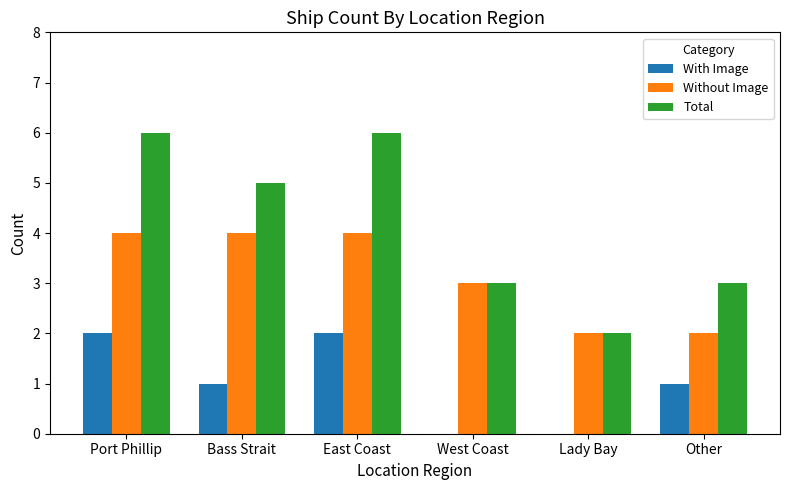

Read the Without Image value at West Coast.

3